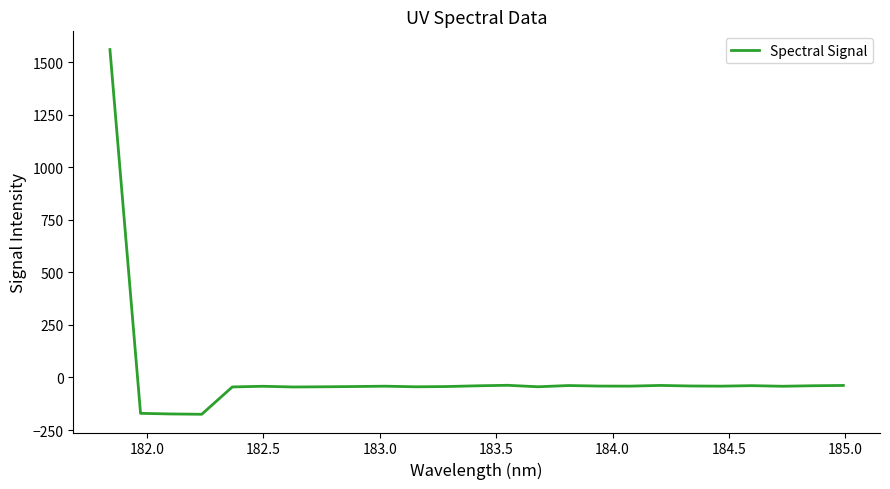

What is the maximum value shown in the chart?

1559.5